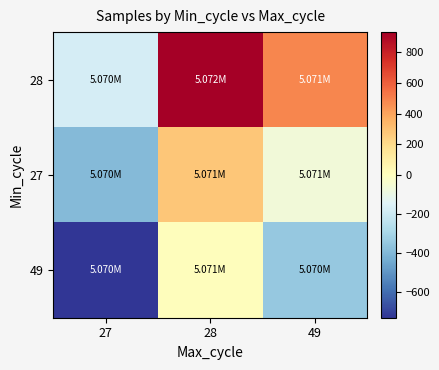

Rank the series by their average value, from lowest to highest.

49, 27, 28